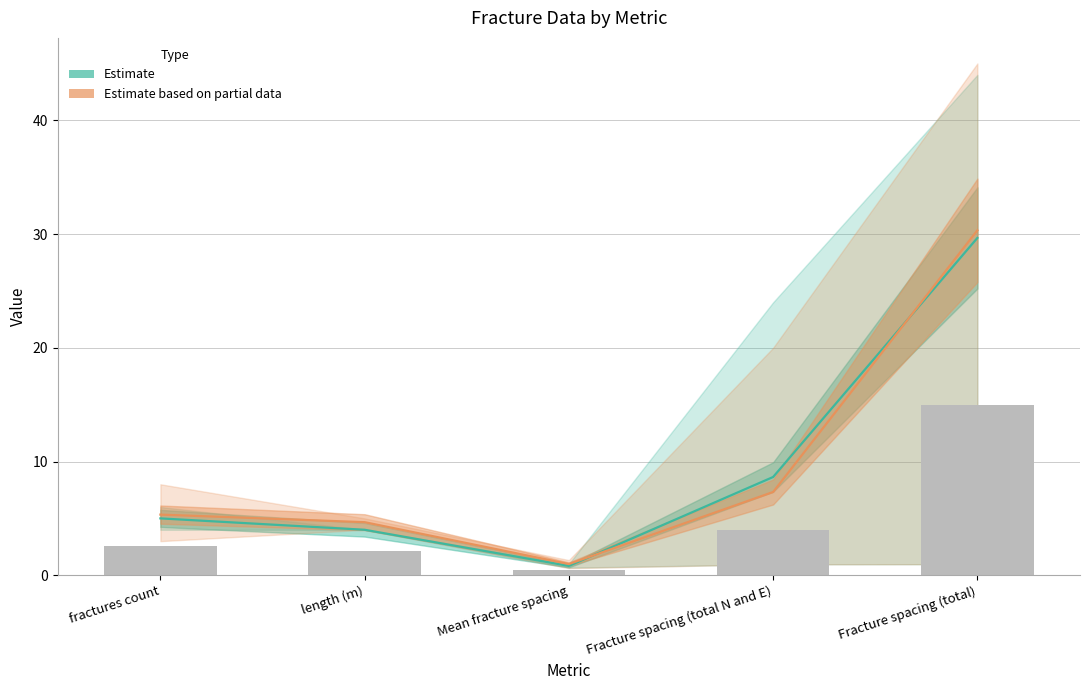

The Estimate series shows 0.8 at Mean fracture spacing. True or false?

True